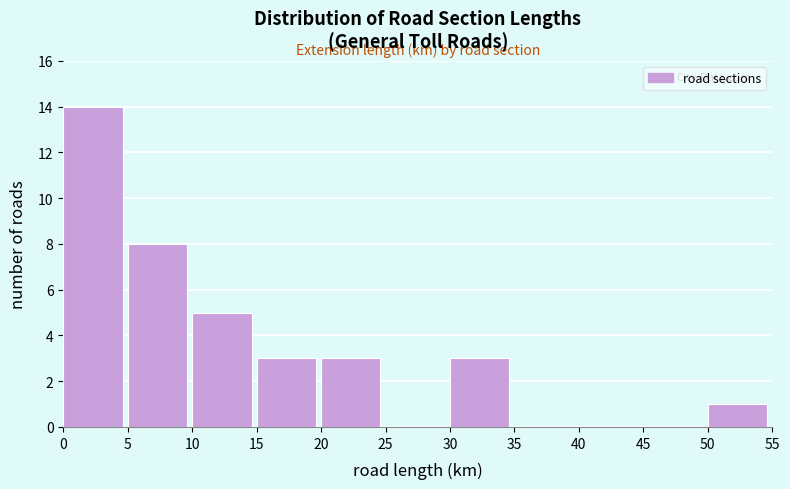

Reading left to right, list every bar in this chart as the range it spans on the x-axis followed by its height. The values are not printed on the chart, so give them approximately, as read against the axis.

0 to 5: 14
5 to 10: 8
10 to 15: 5
15 to 20: 3
20 to 25: 3
25 to 30: 0
30 to 35: 3
35 to 40: 0
40 to 45: 0
45 to 50: 0
50 to 55: 1